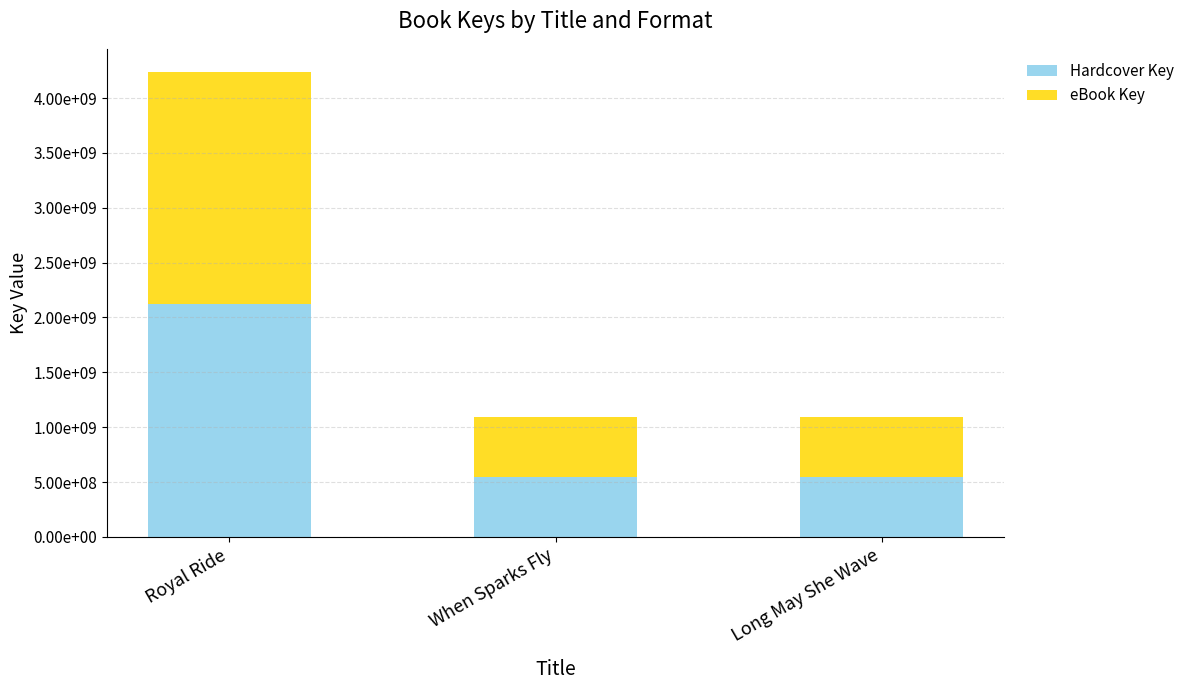

What value does the Hardcover Key series have at Long May She Wave, to the nearest 100?

547716400